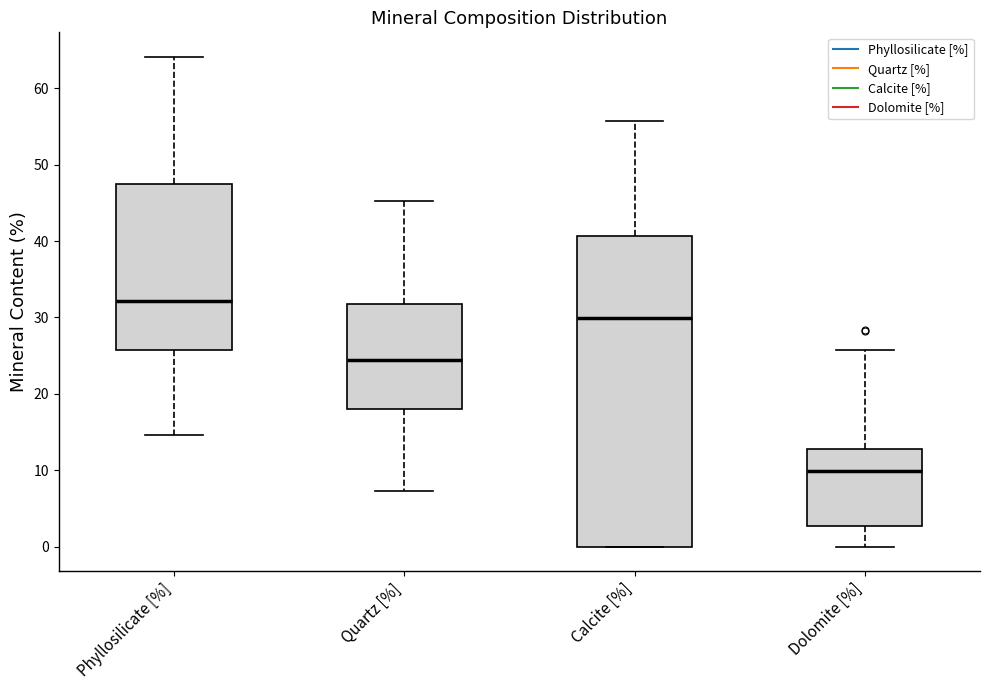

Reading left to right, read every box against the y-axis: the position of its median line, the range the box covers, and the ends of its whiskers. The values are not printed on the chart, so give them approximately, as read against the axis.

Phyllosilicate [%]: median 32, box 26 to 47, whiskers 15 to 64
Quartz [%]: median 24, box 18 to 32, whiskers 7 to 45
Calcite [%]: median 30, box 0 to 41, whiskers 0 to 56
Dolomite [%]: median 10, box 3 to 13, whiskers 0 to 26